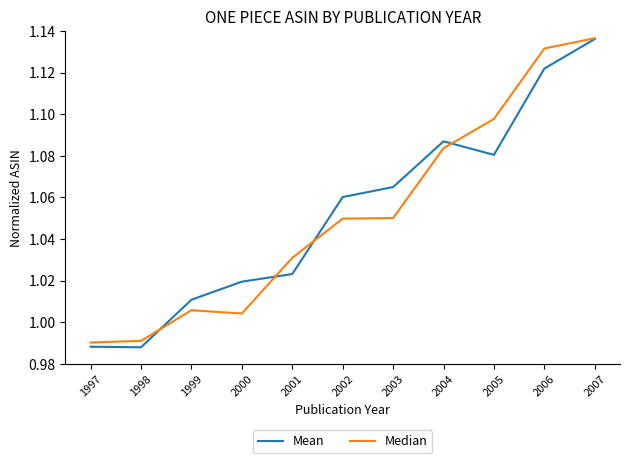

Which series changed the most between 1998 and 2007?

Mean